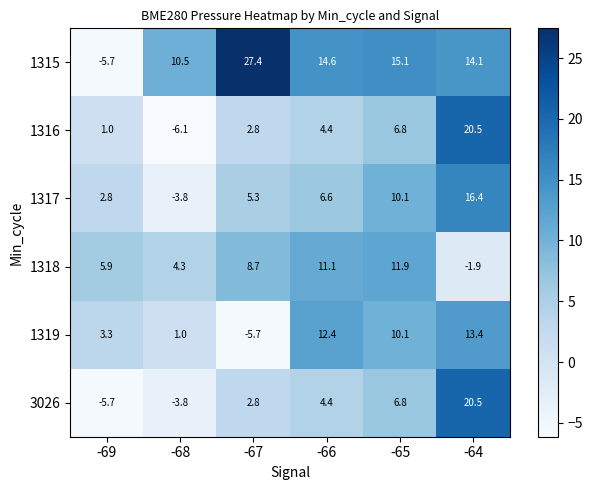

Between -65 and -64, which series saw the biggest shift?

1318